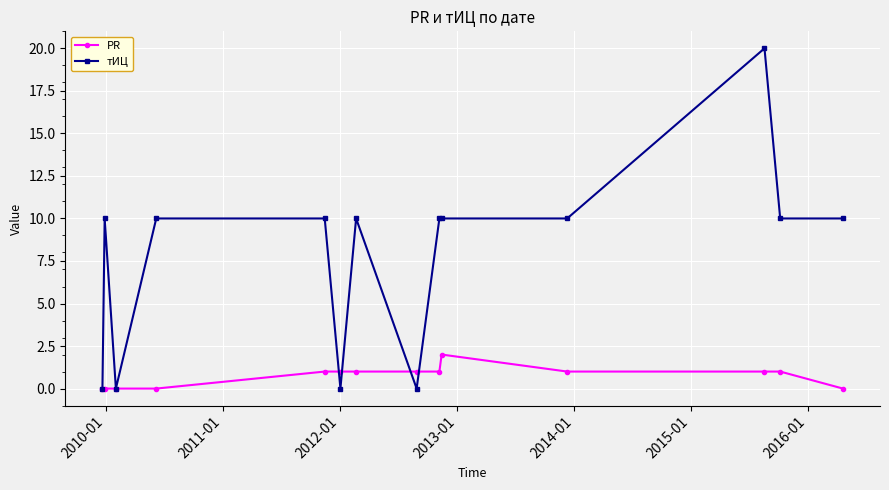

Rank the series by their average value, from highest to lowest.

тИЦ, PR